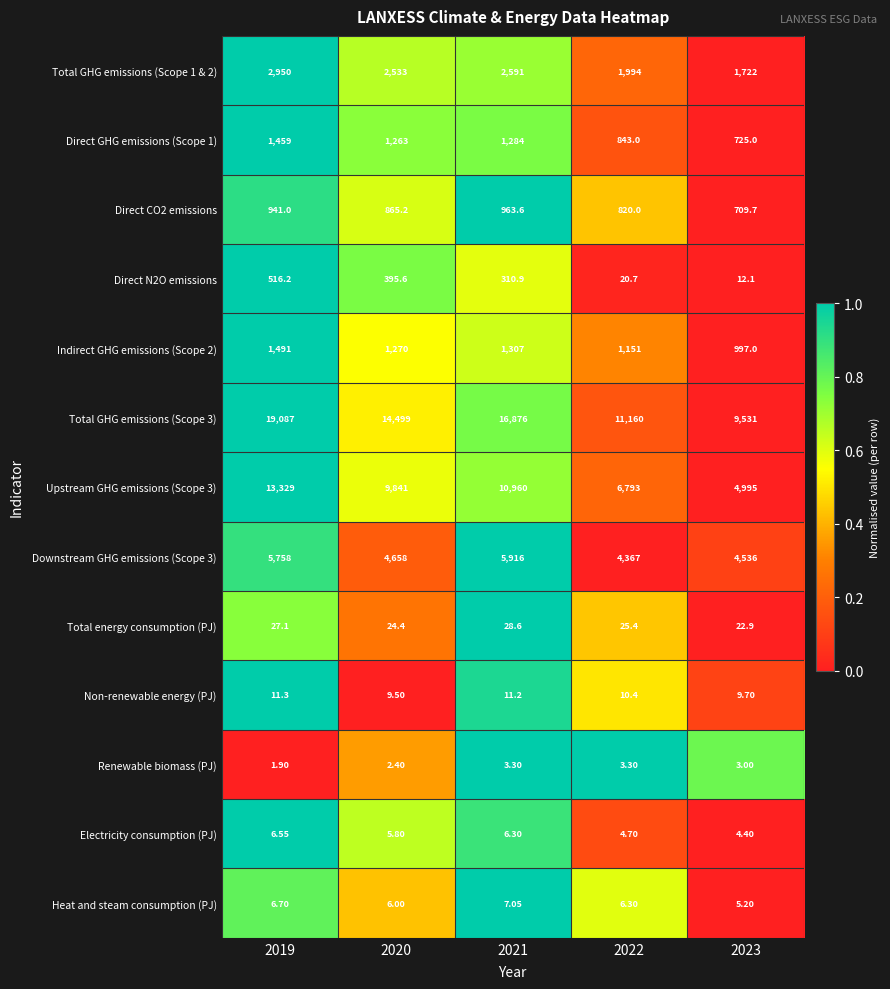

Which series has the widest spread of values?

Total GHG emissions (Scope 3)